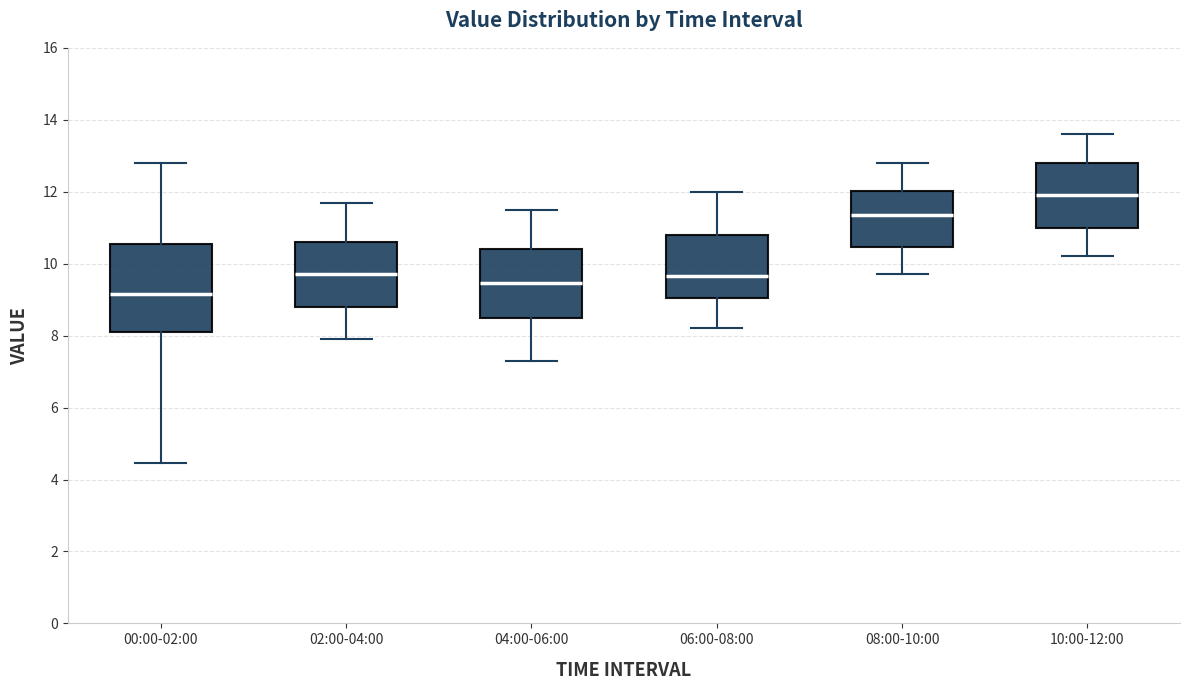

Which box is the tallest, from its lower edge to its upper edge?

00:00-02:00